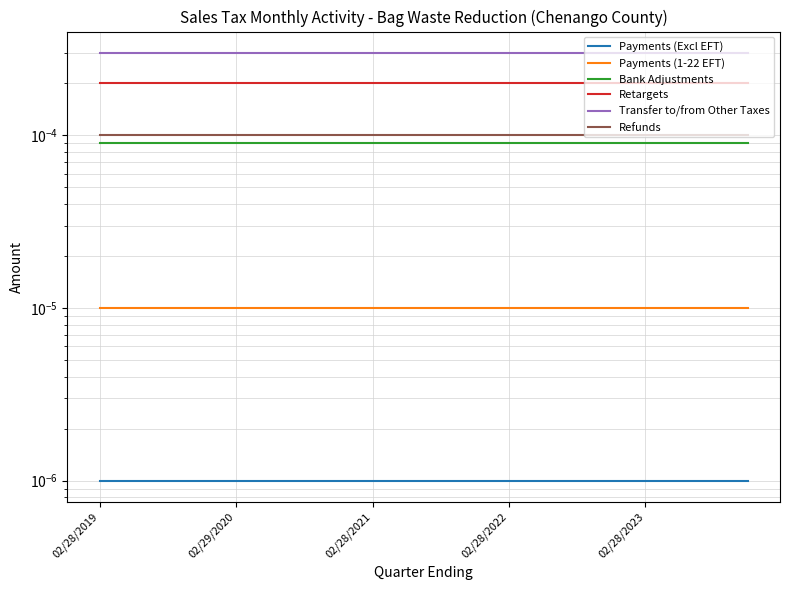

Reading left to right, transcribe all the data shown in this chart.

Payments (Excl EFT): 0.0	0.0	0.0	0.0	0.0	0.0	0.0	0.0	0.0	0.0	0.0	0.0	0.0	0.0	0.0	0.0	0.0	0.0	0.0	0.0
Payments (1-22 EFT): 0.0	0.0	0.0	0.0	0.0	0.0	0.0	0.0	0.0	0.0	0.0	0.0	0.0	0.0	0.0	0.0	0.0	0.0	0.0	0.0
Bank Adjustments: 0.0	0.0	0.0	0.0	0.0	0.0	0.0	0.0	0.0	0.0	0.0	0.0	0.0	0.0	0.0	0.0	0.0	0.0	0.0	0.0
Retargets: 0.0	0.0	0.0	0.0	0.0	0.0	0.0	0.0	0.0	0.0	0.0	0.0	0.0	0.0	0.0	0.0	0.0	0.0	0.0	0.0
Transfer to/from Other Taxes: 0.0	0.0	0.0	0.0	0.0	0.0	0.0	0.0	0.0	0.0	0.0	0.0	0.0	0.0	0.0	0.0	0.0	0.0	0.0	0.0
Refunds: 0.0	0.0	0.0	0.0	0.0	0.0	0.0	0.0	0.0	0.0	0.0	0.0	0.0	0.0	0.0	0.0	0.0	0.0	0.0	0.0